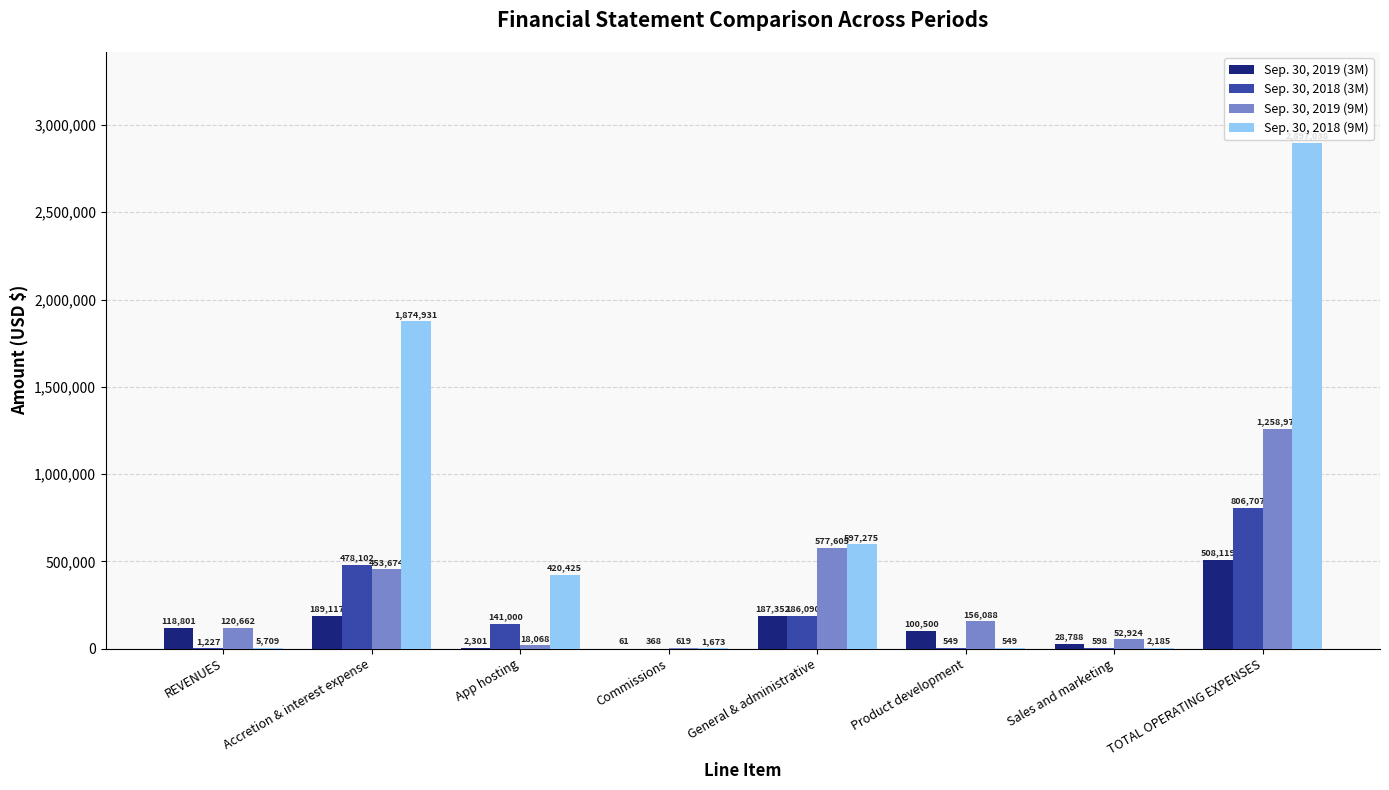

What is the sum of all Sep. 30, 2019 (3M) values?

1135039